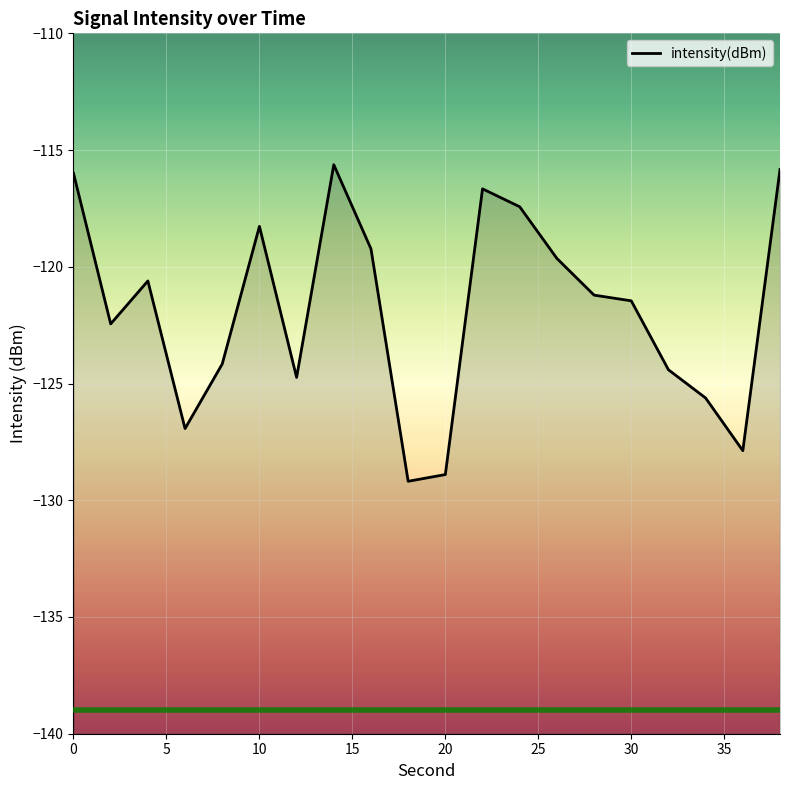

What is the value of the 8th point from the left?

-115.6